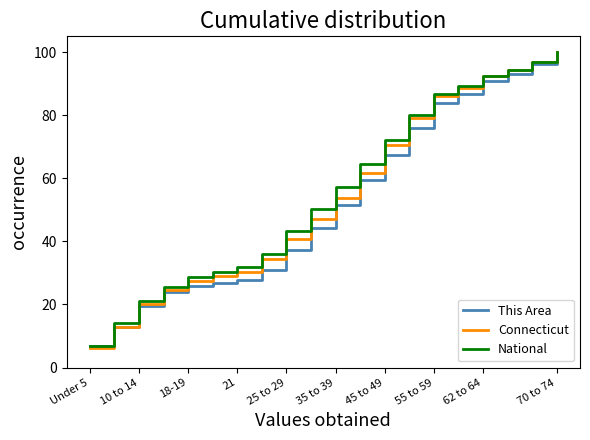

What is the average value of the Connecticut series?

54.8